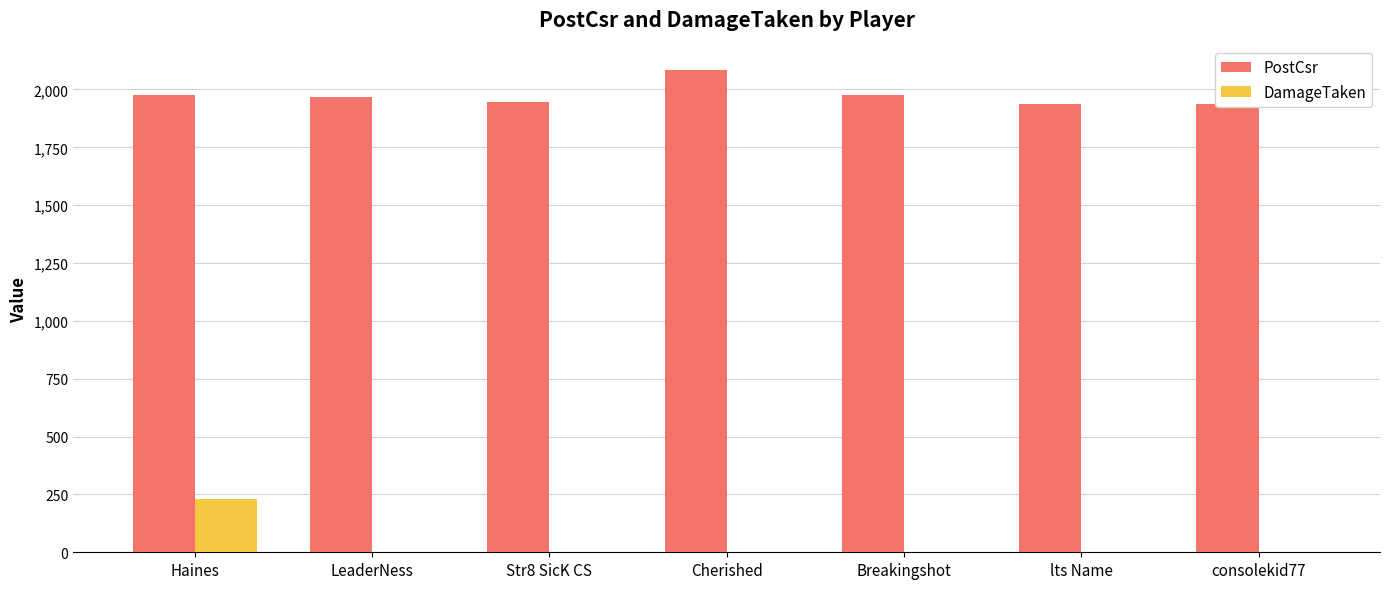

How many groups of bars are there?

7